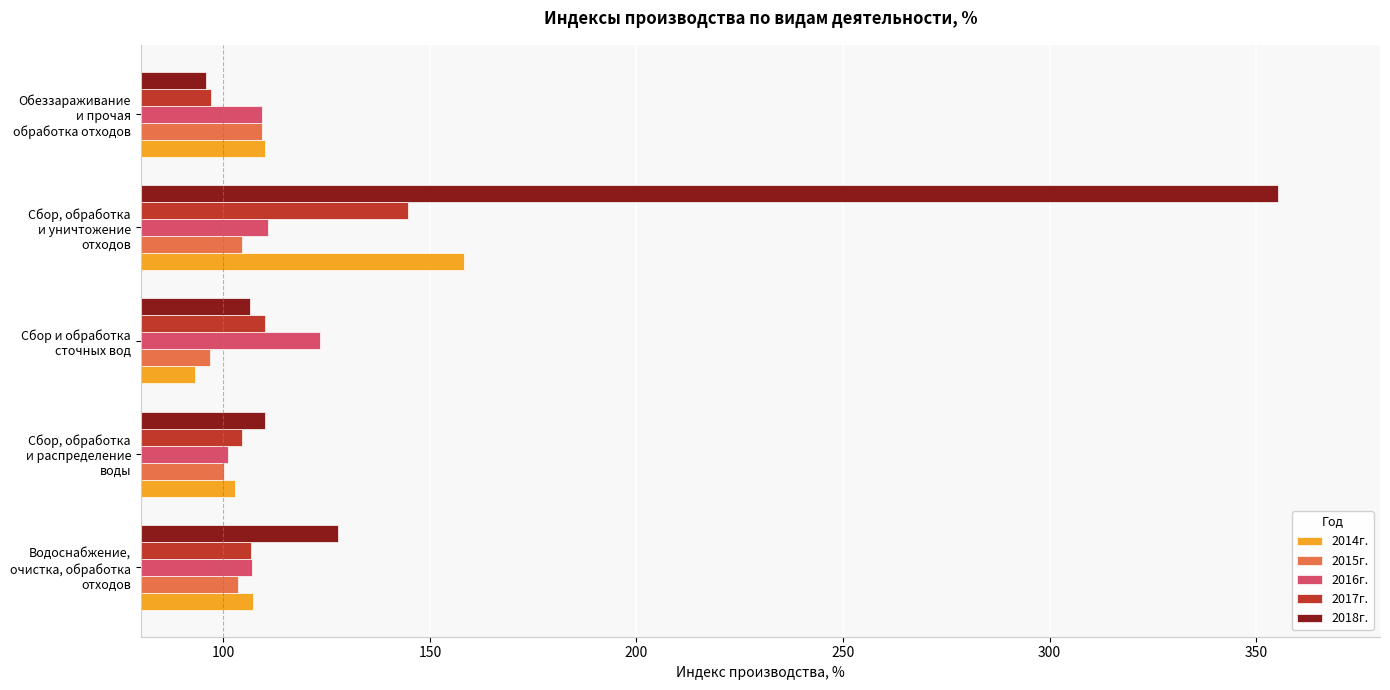

How many values in the 2015г. series exceed 103?

3